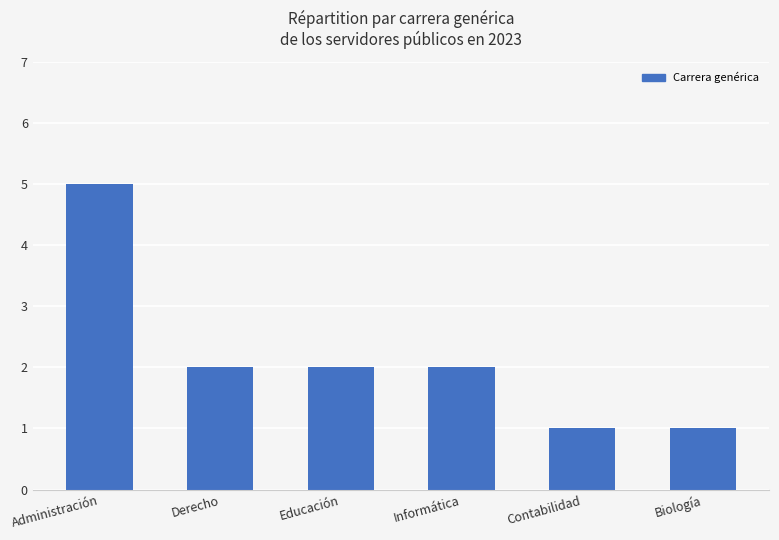

Which category has the highest value across all series?

Administración